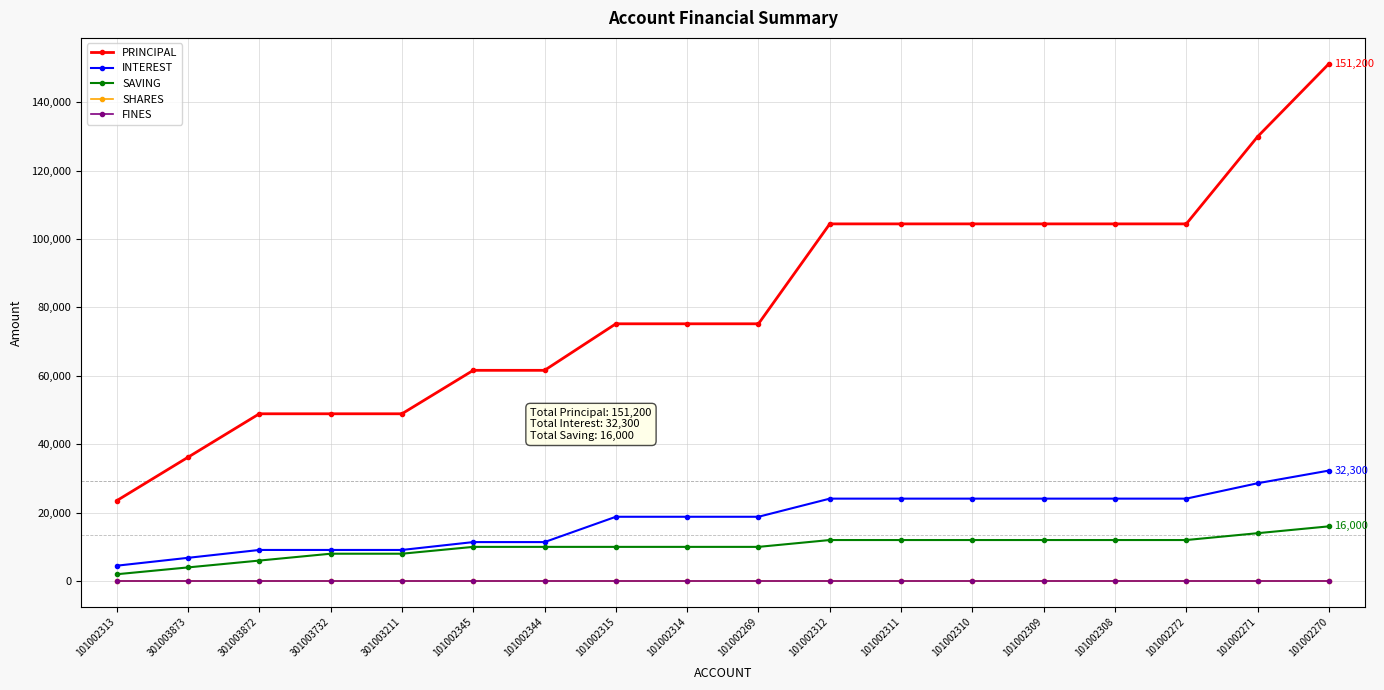

What is the label of the 5th point from the right?

101002309